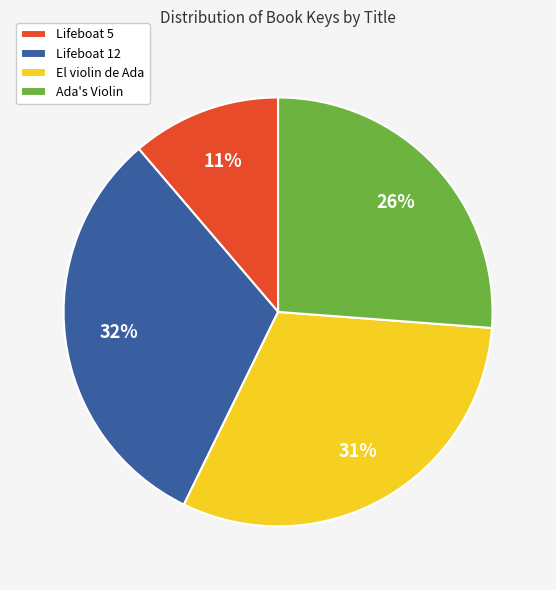

Which has a higher value, Ada's Violin or El violin de Ada?

El violin de Ada